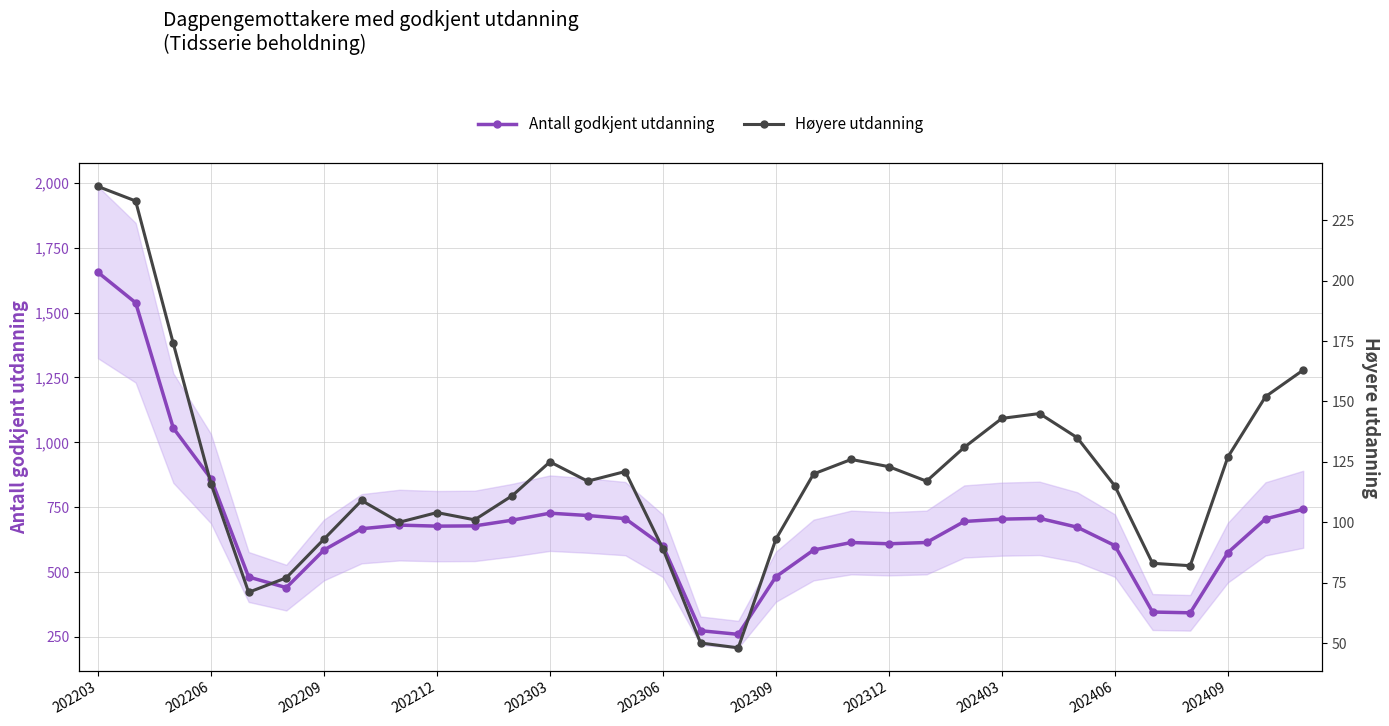

True or false: Høyere utdanning and Antall godkjent utdanning cross at least once.

False